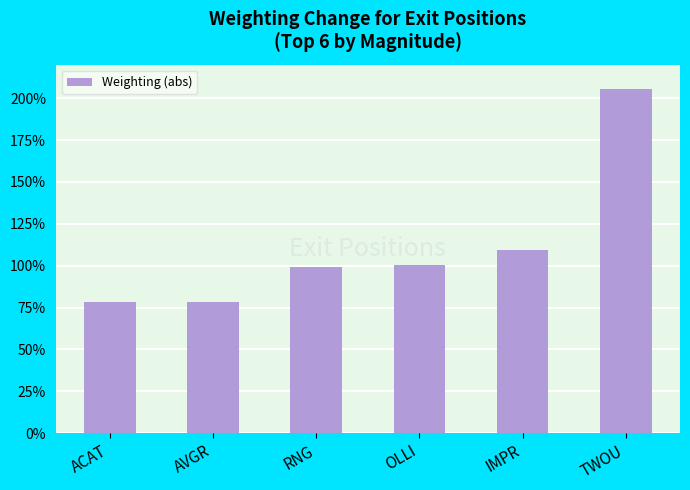

Are the bars horizontal?

No